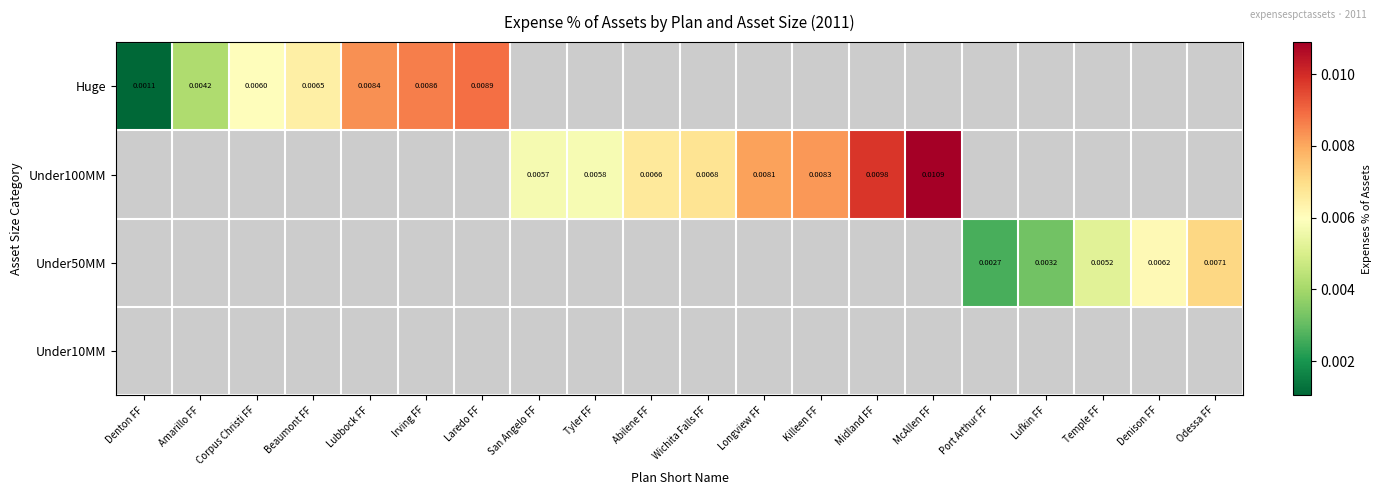

Which label corresponds to the largest value in the chart?

McAllen FF